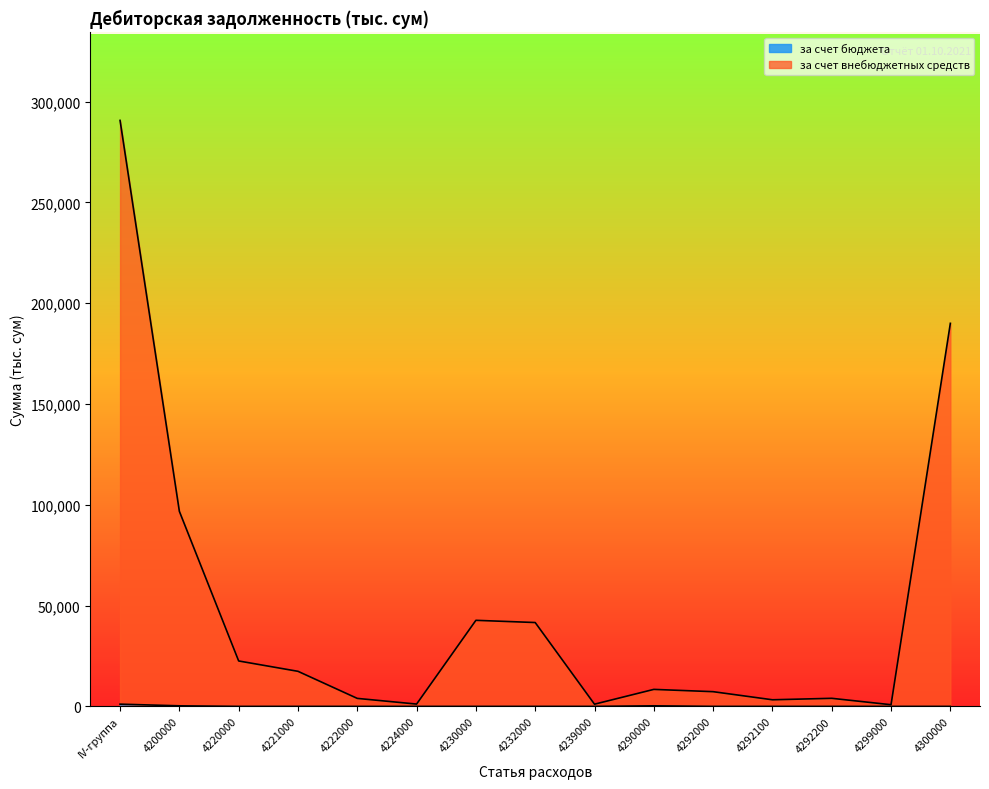

Which series has the largest range (max minus min)?

за счет внебюджетных средств